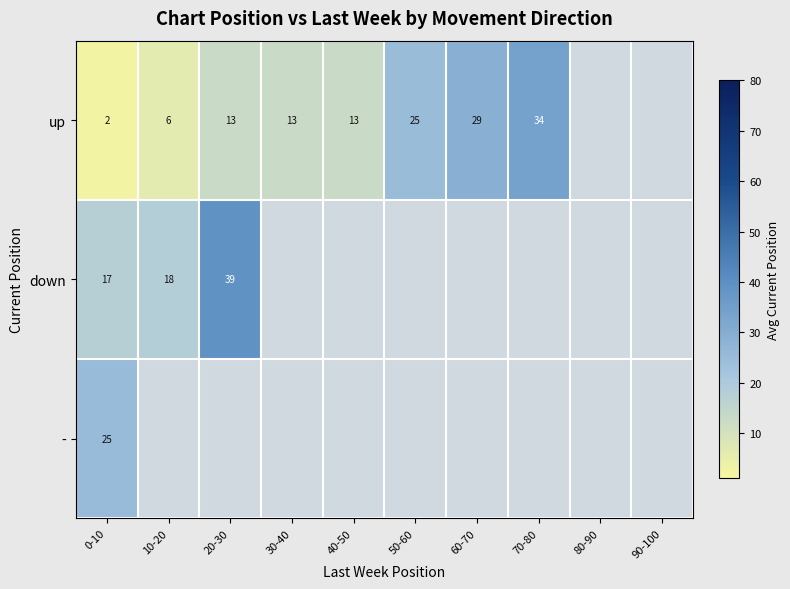

The up series shows 1.3 at 0-10. True or false?

False